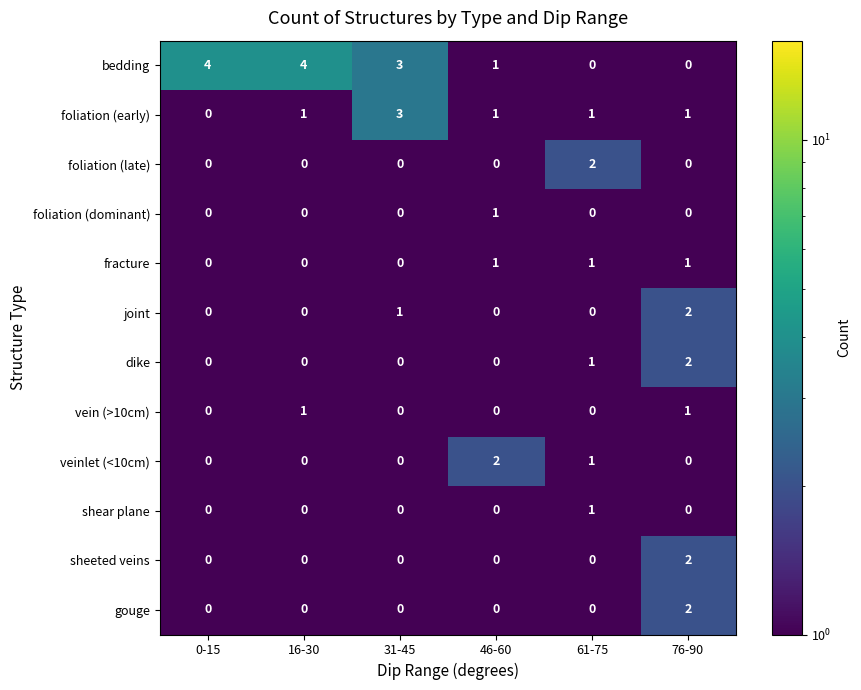

At how many categories does at least one series exceed 0?

6